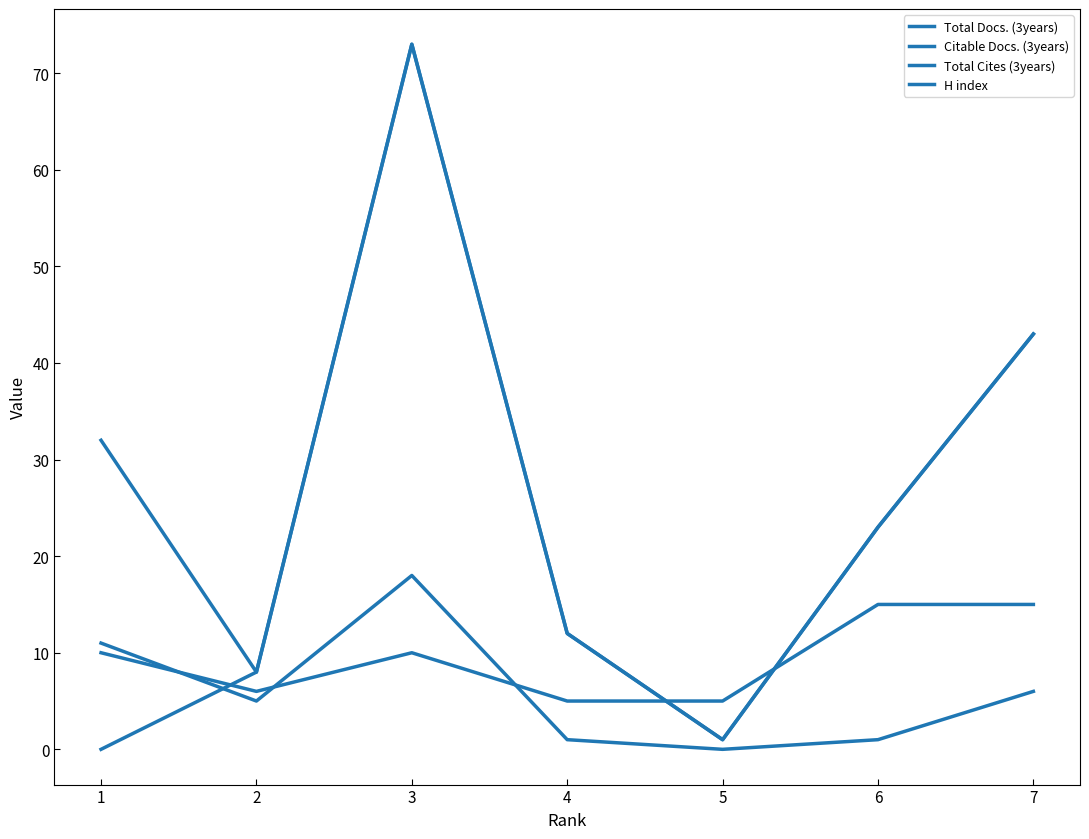

Does the chart have visible grid lines?

No